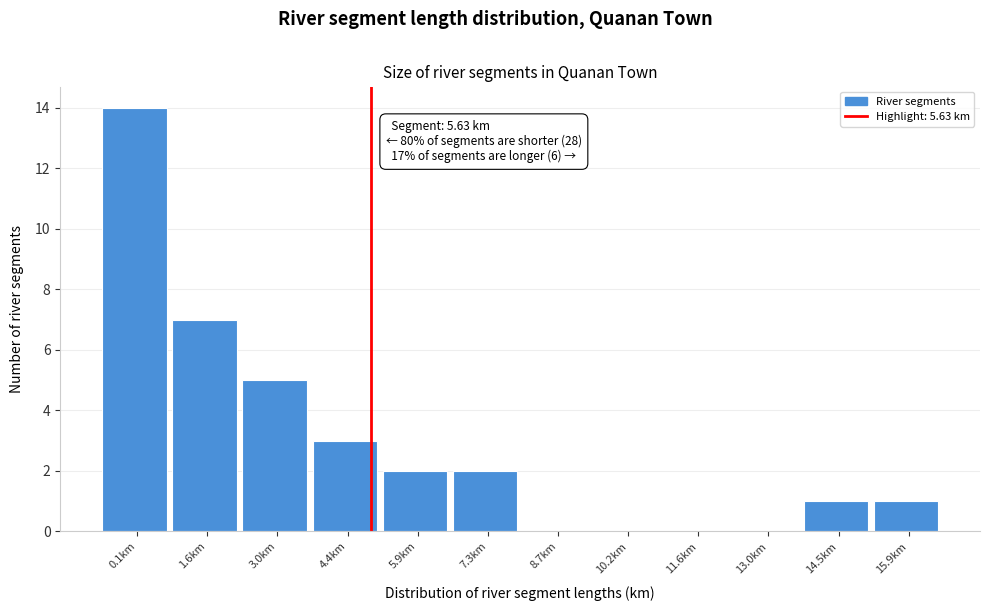

Reading left to right, transcribe all the data shown in this chart.

0.1km=14	1.6km=7	3.0km=5	4.4km=3	5.9km=2	7.3km=2	8.7km=0	10.2km=0	11.6km=0	13.0km=0	14.5km=1	15.9km=1